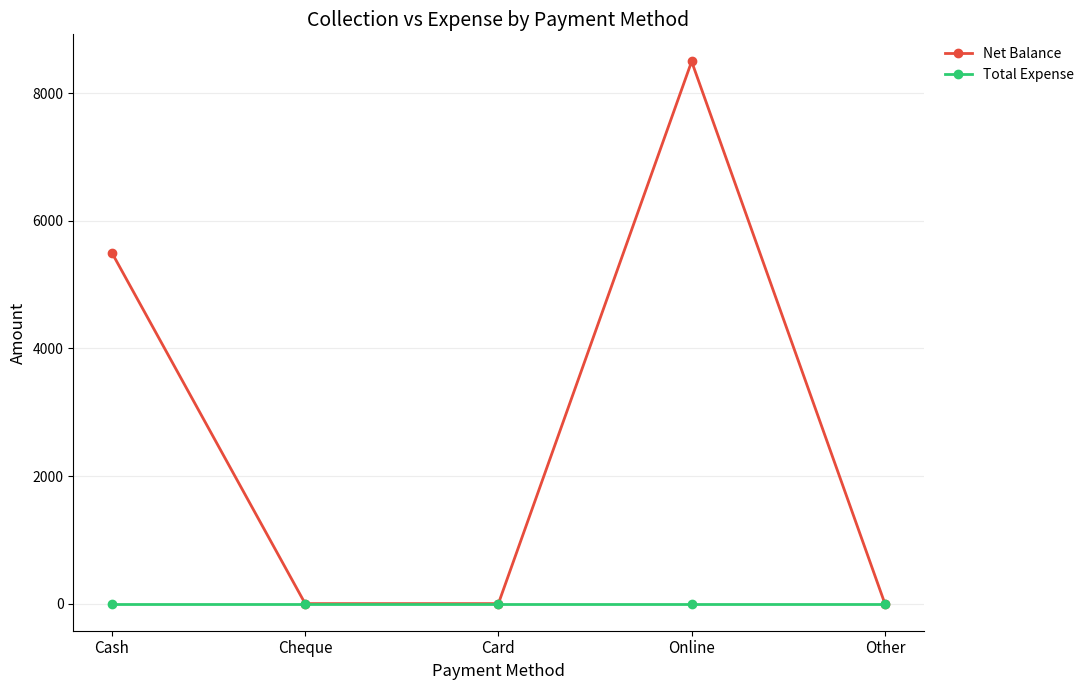

Where is the first local maximum for Net Balance?

Online